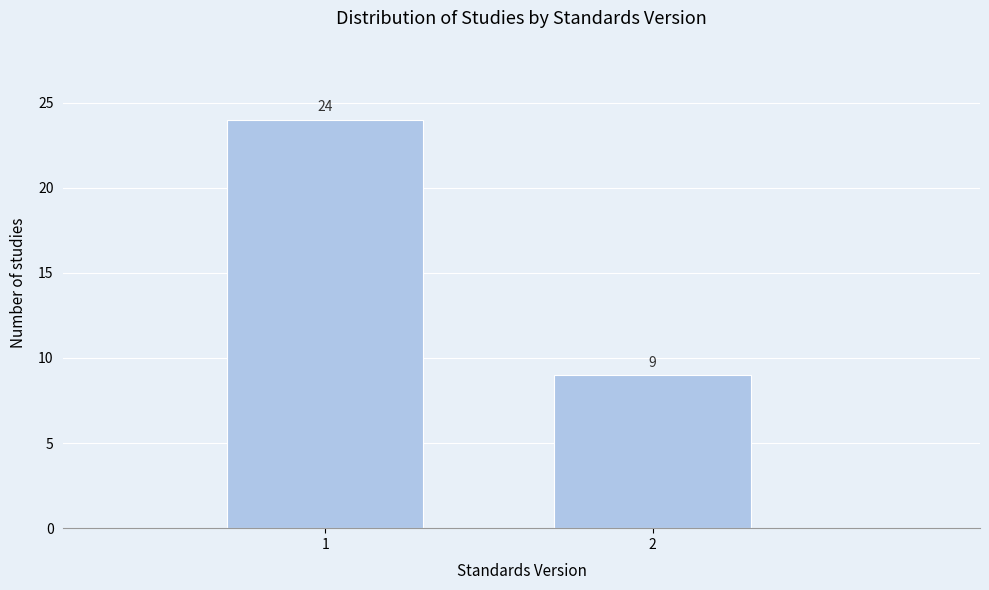

Reading left to right, list all the values displayed in this chart.

1=24	2=9